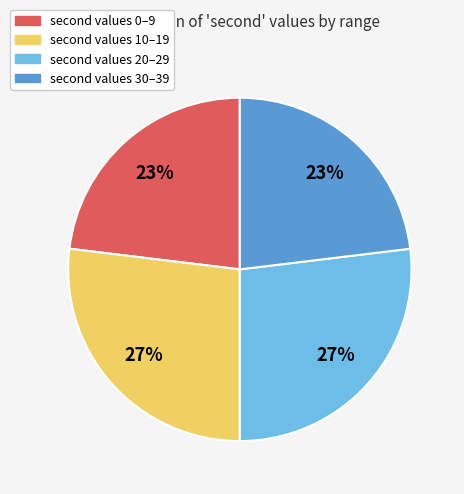

To the nearest percent, what is the average slice percentage?

25%